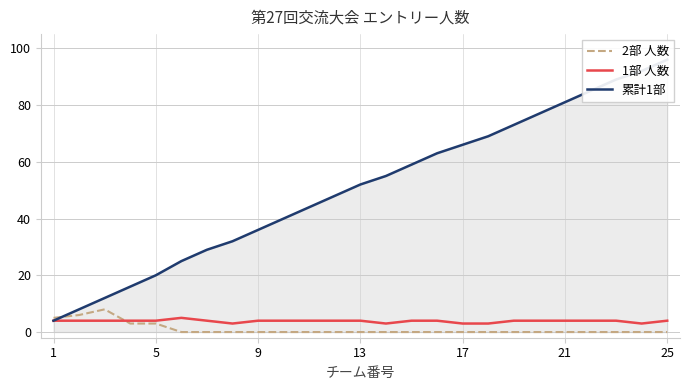

How many data points in 2部 人数 are above 0?

5